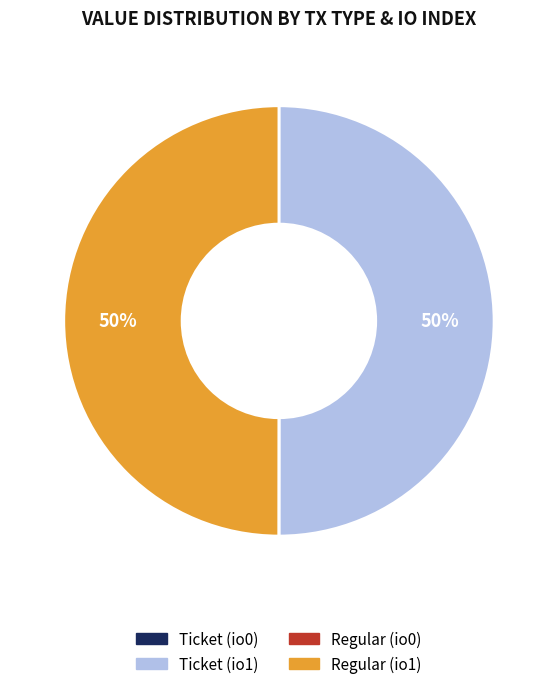

To the nearest percent, what is the average slice percentage?

25%